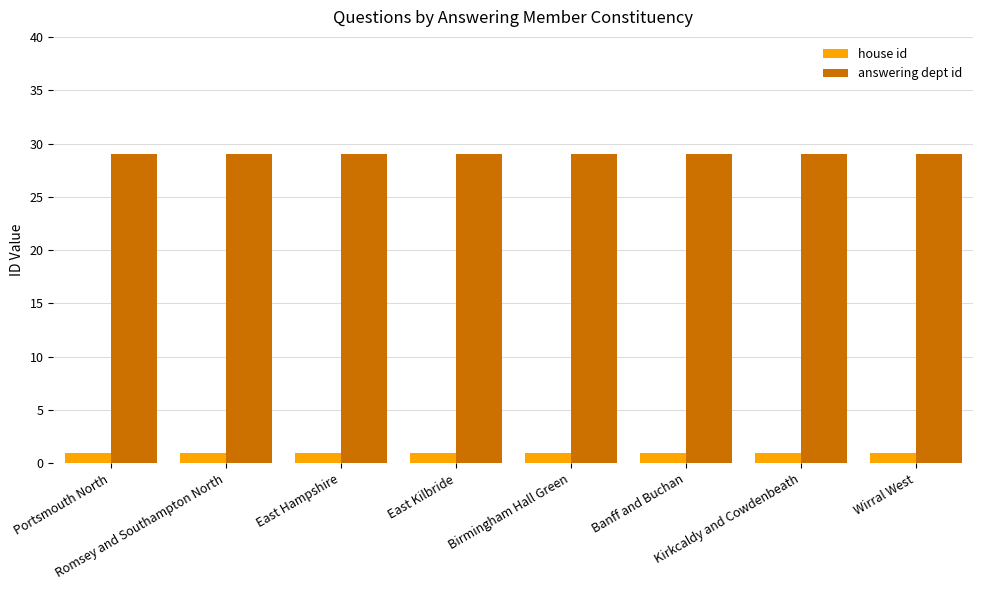

What are all the series names shown in the legend?

house id, answering dept id